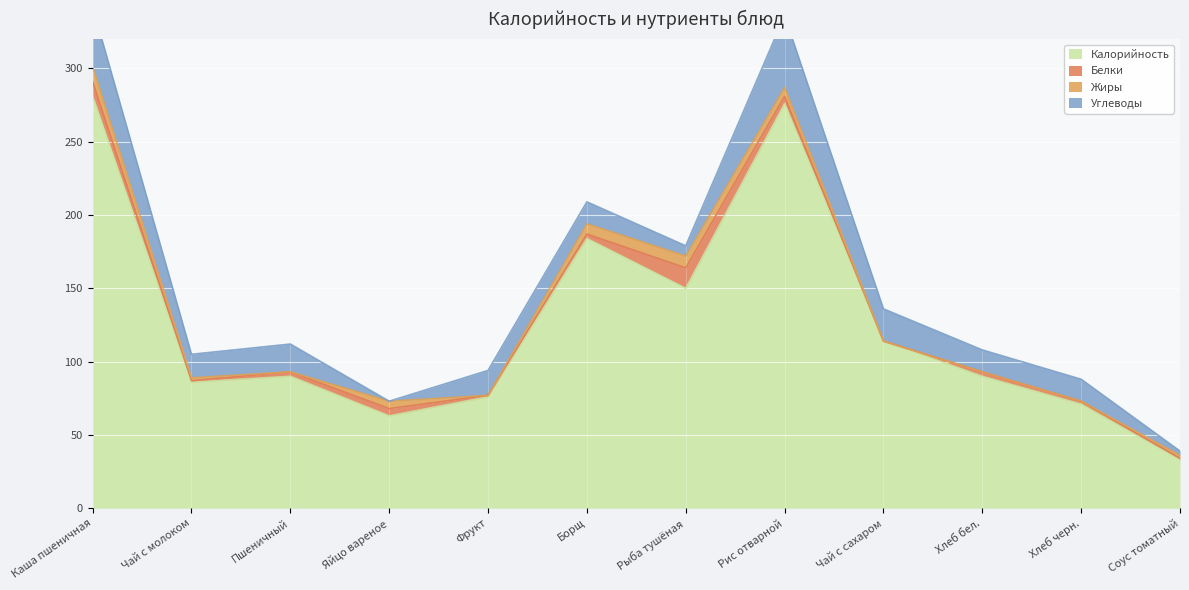

What are all the series names shown in the legend?

Калорийность, Белки, Жиры, Углеводы